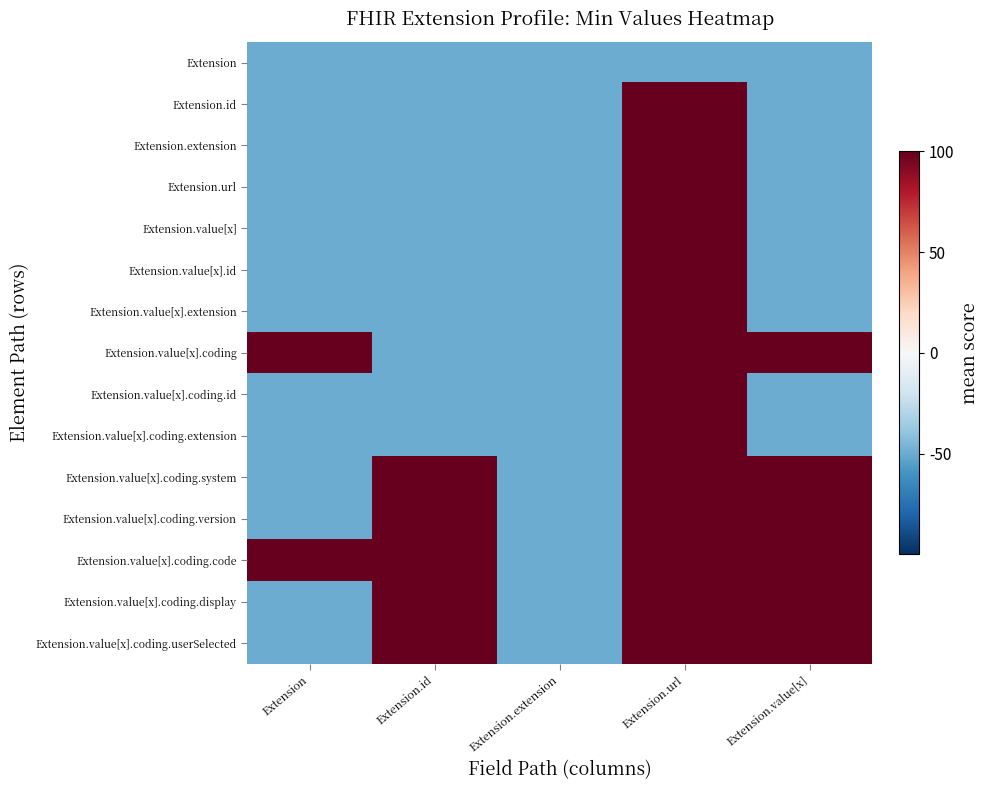

Which series changed the most between Extension.url and Extension.value[x]?

Extension.id